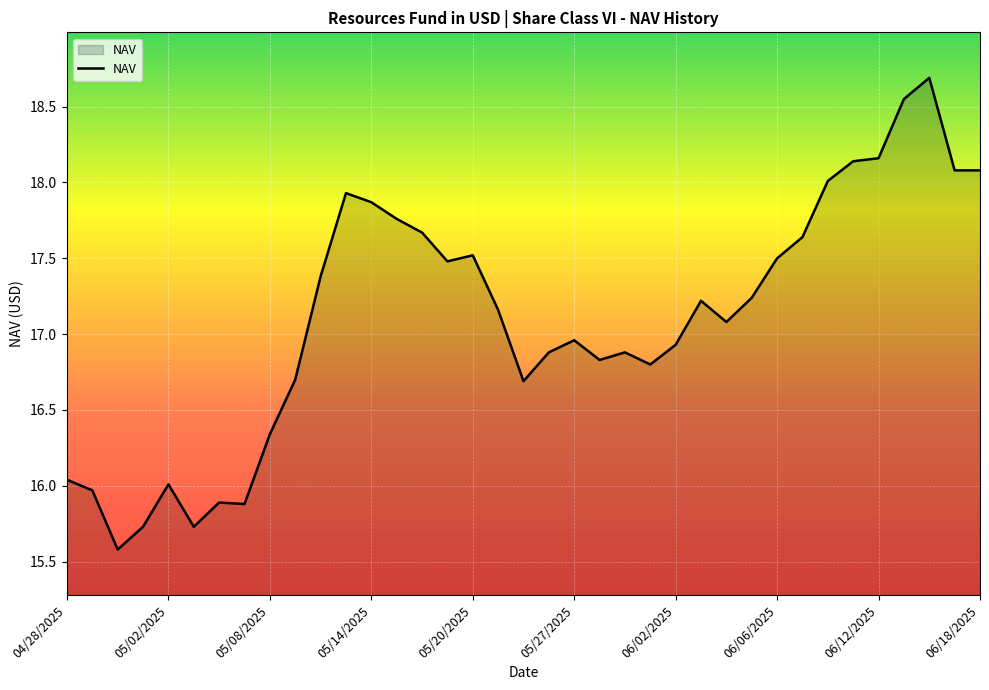

What is the smallest value displayed?

15.6